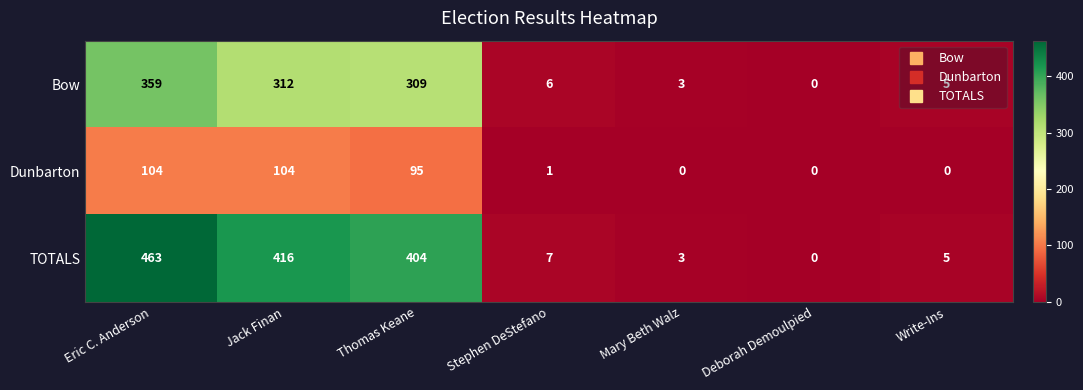

Count the number of categories in the chart.

7